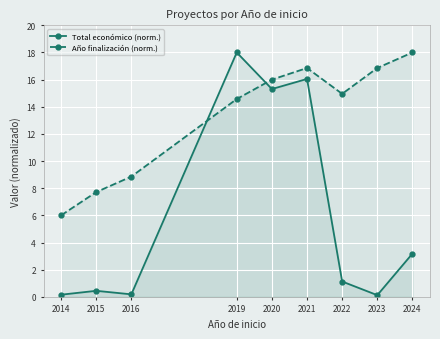

List the series in order of their overall mean, highest first.

Año finalización (norm.), Total económico (norm.)